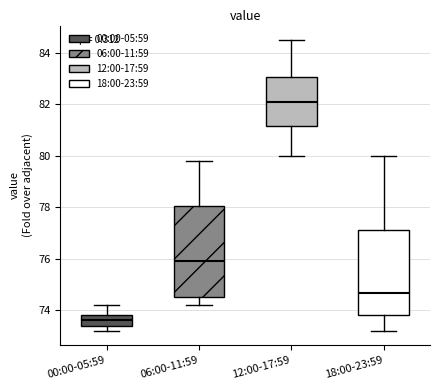

Where is the upper edge of the box for 06:00-11:59 on the y-axis? The values are not printed on the chart, so give them approximately, as read against the axis.

78.0